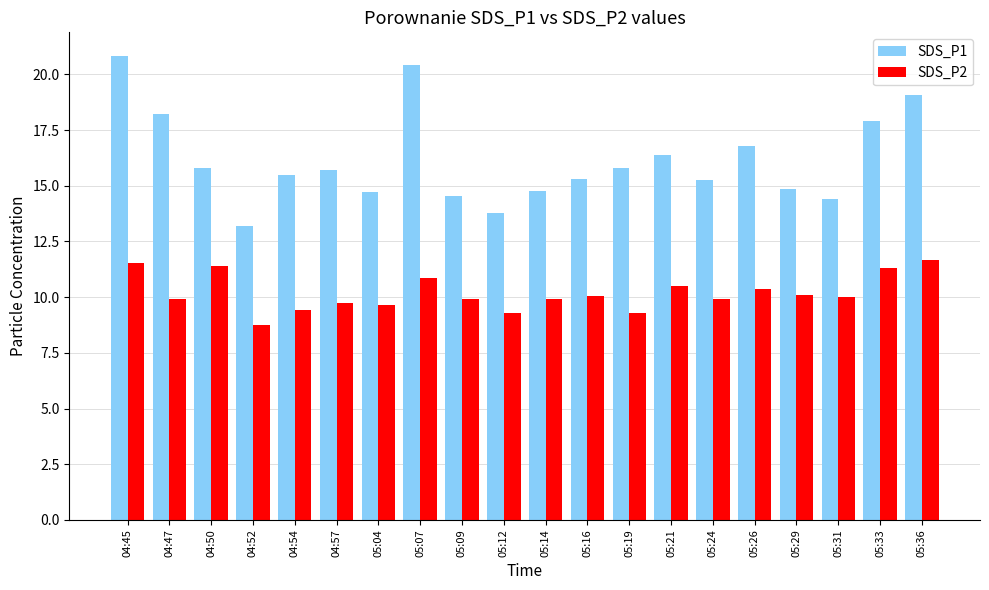

What is the greatest value displayed?

20.9